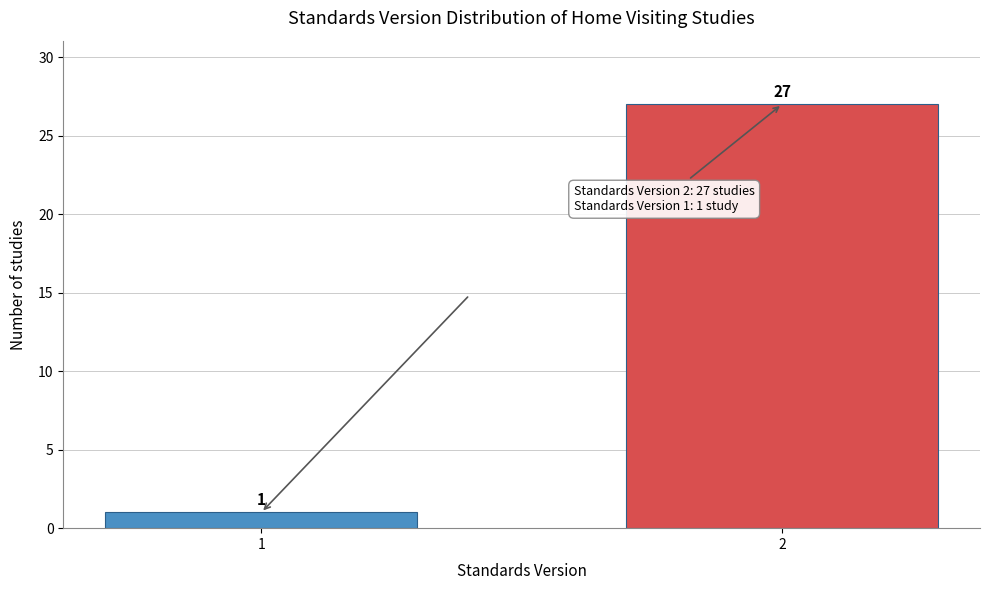

Reading right to left, what are all the values shown in this chart?

2=27	1=1